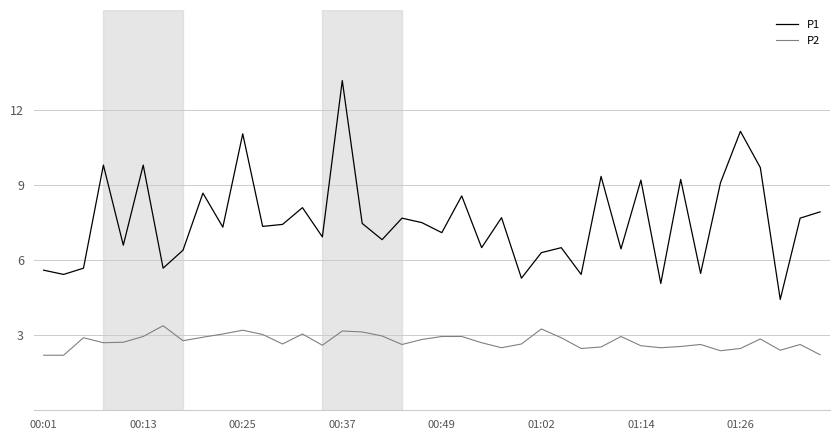

True or false: P1 and P2 cross at least once.

False